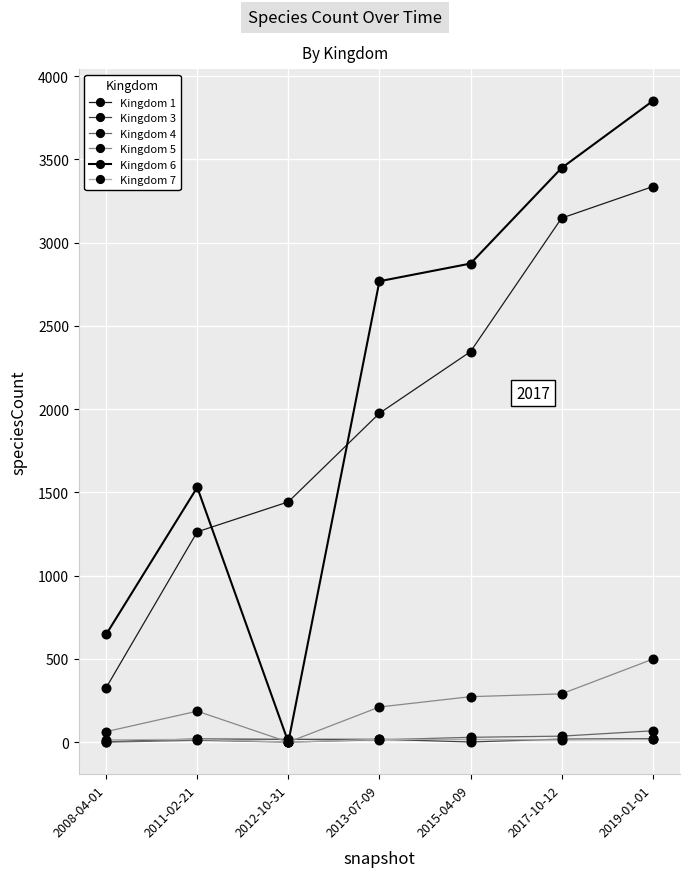

Count the number of data series in this chart.

6